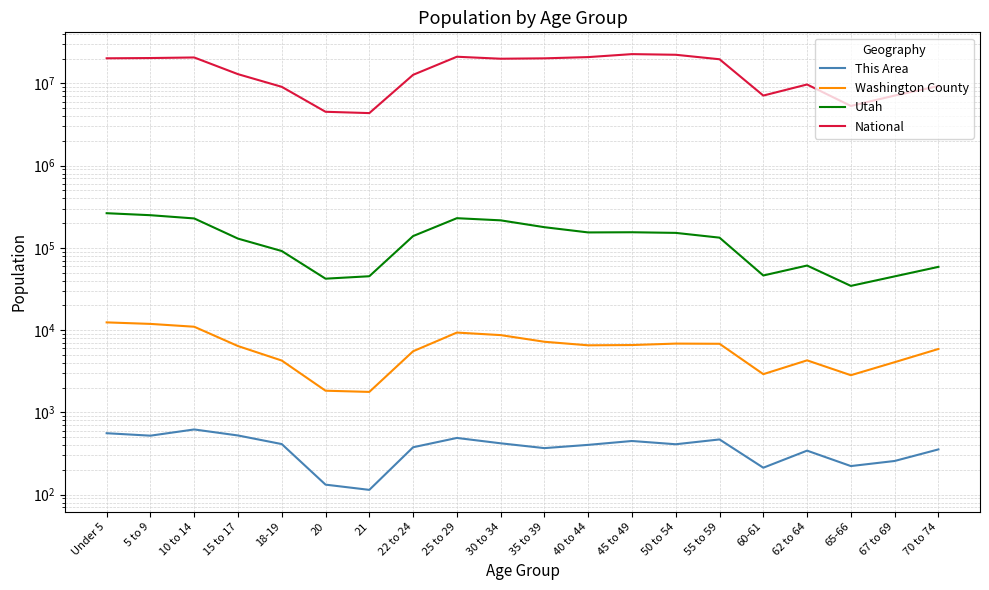

How many interior local valleys does the Washington County series have?

4